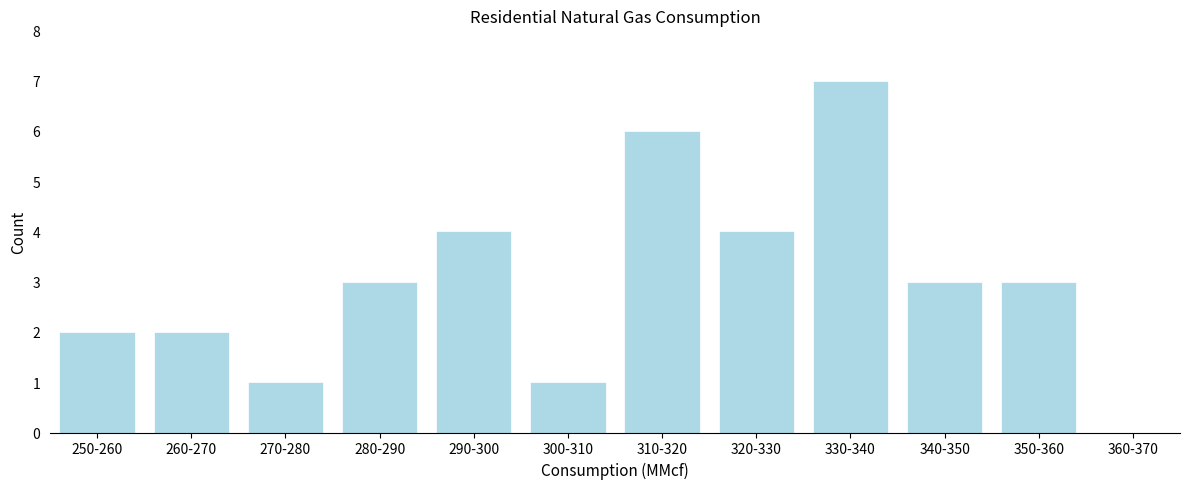

Reading left to right, extract all data points from this chart.

250-260=2	260-270=2	270-280=1	280-290=3	290-300=4	300-310=1	310-320=6	320-330=4	330-340=7	340-350=3	350-360=3	360-370=0